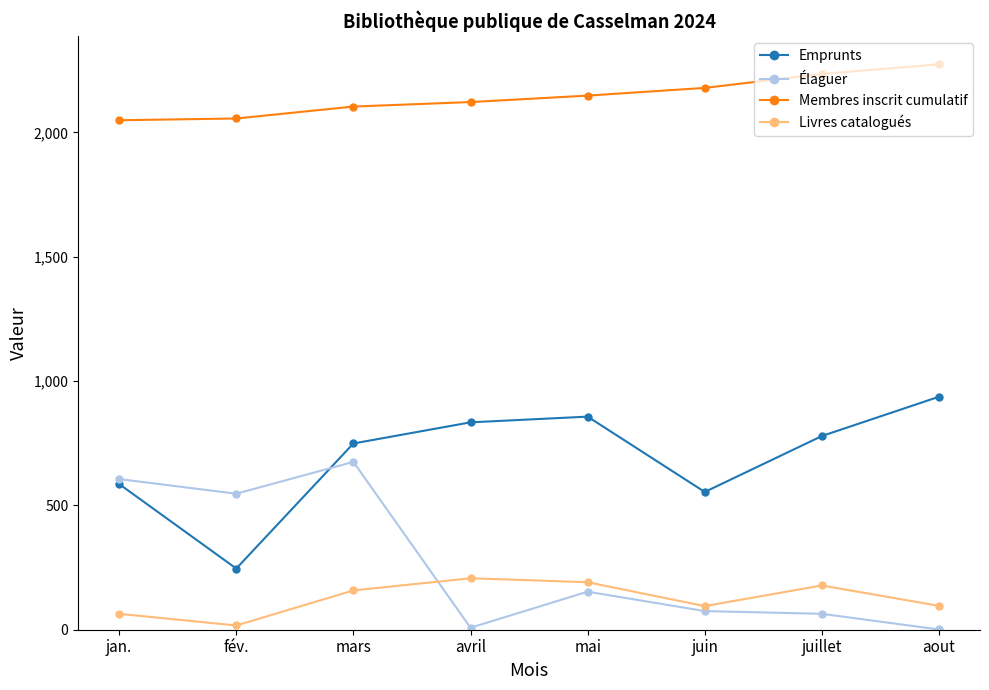

Which label corresponds to the largest value in the chart?

aout